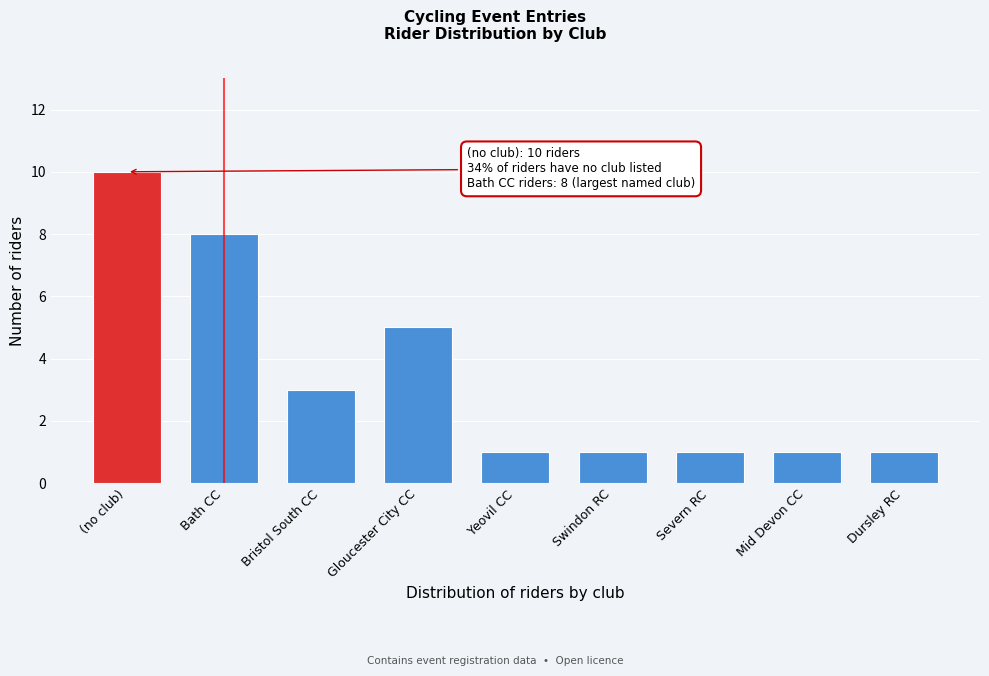

Reading left to right, list all the values displayed in this chart.

10	8	3	5	1	1	1	1	1